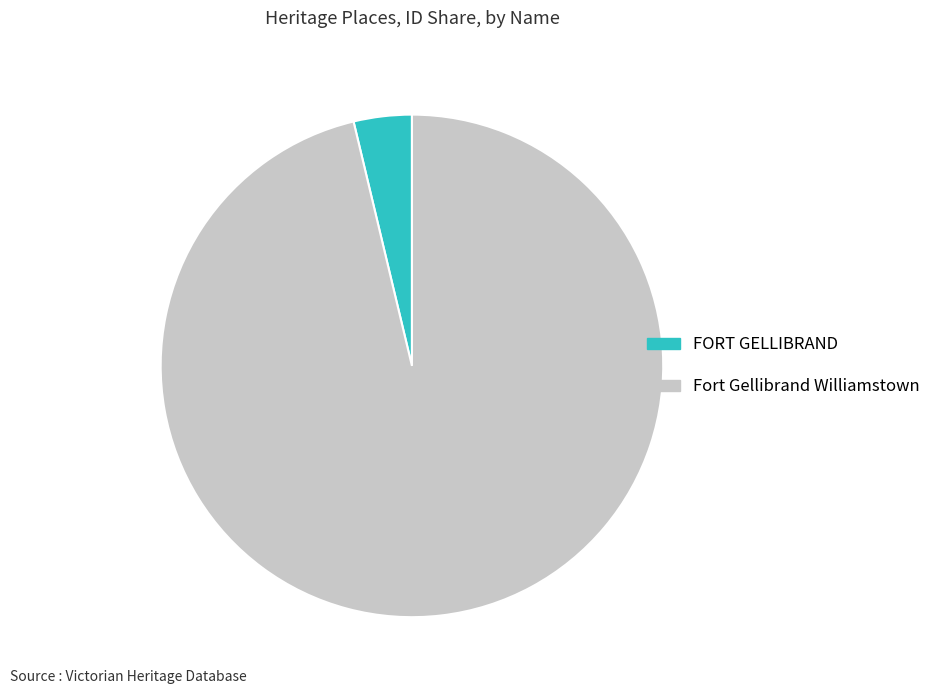

What is the largest slice in the pie chart?

Fort Gellibrand Williamstown